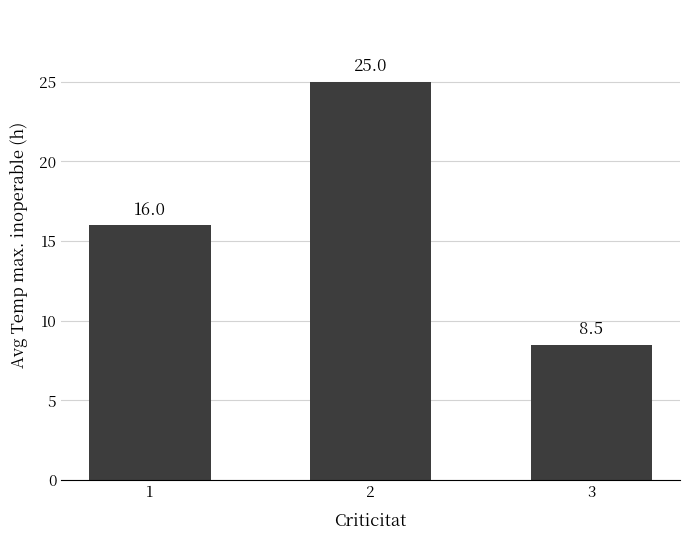

What is the sum of the values at 1 and 3?

24.5